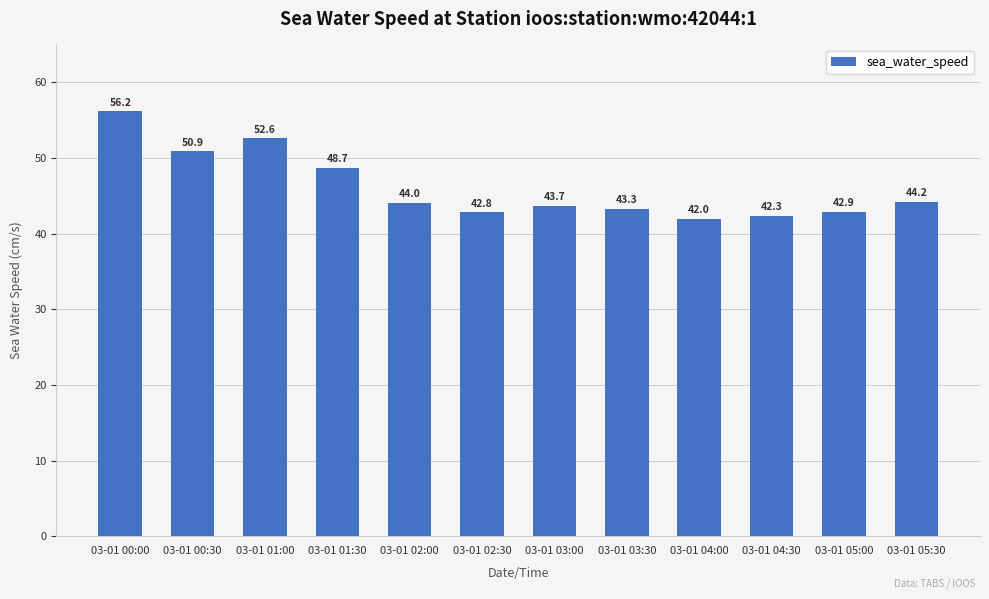

What is the value of the 5th bar from the left?

44.0